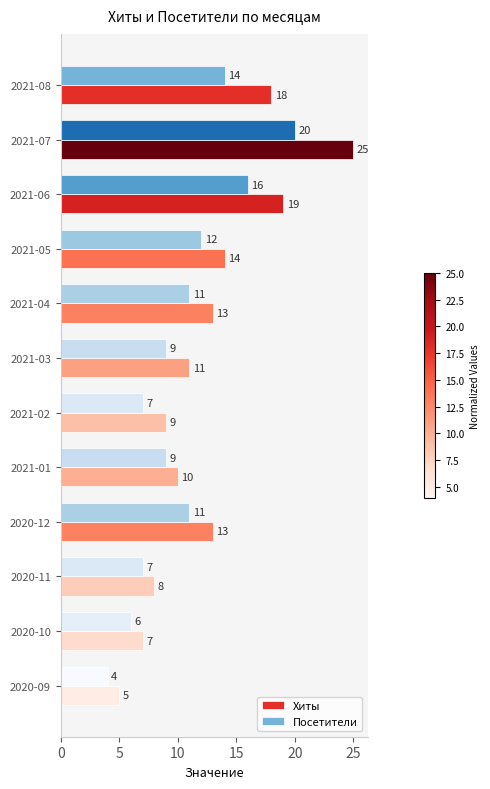

Which series has the largest range (max minus min)?

Хиты